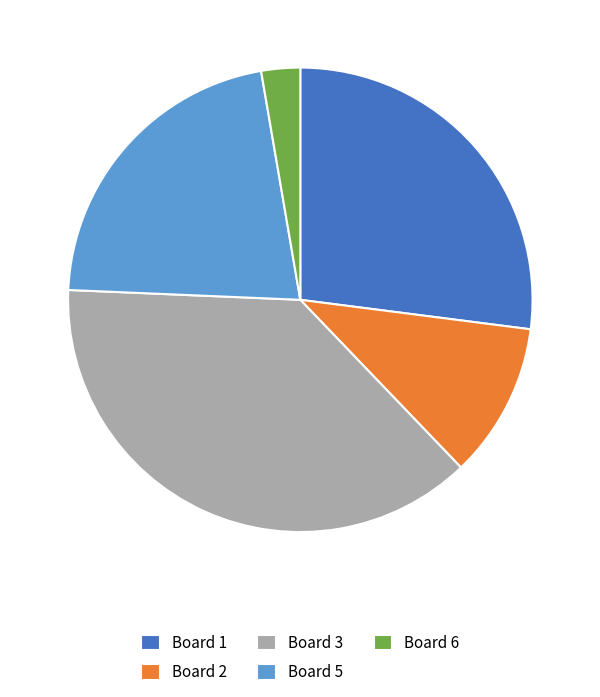

Which has a higher value, Board 5 or Board 2?

Board 5